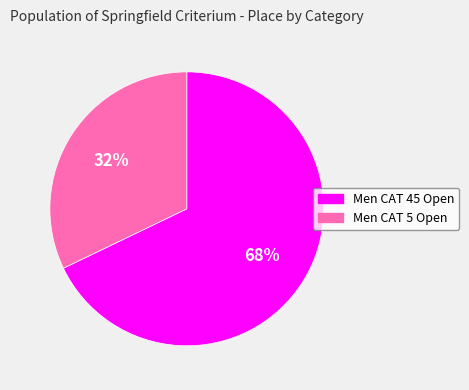

To the nearest percent, what is the difference between the largest and smallest slice percentages?

36%